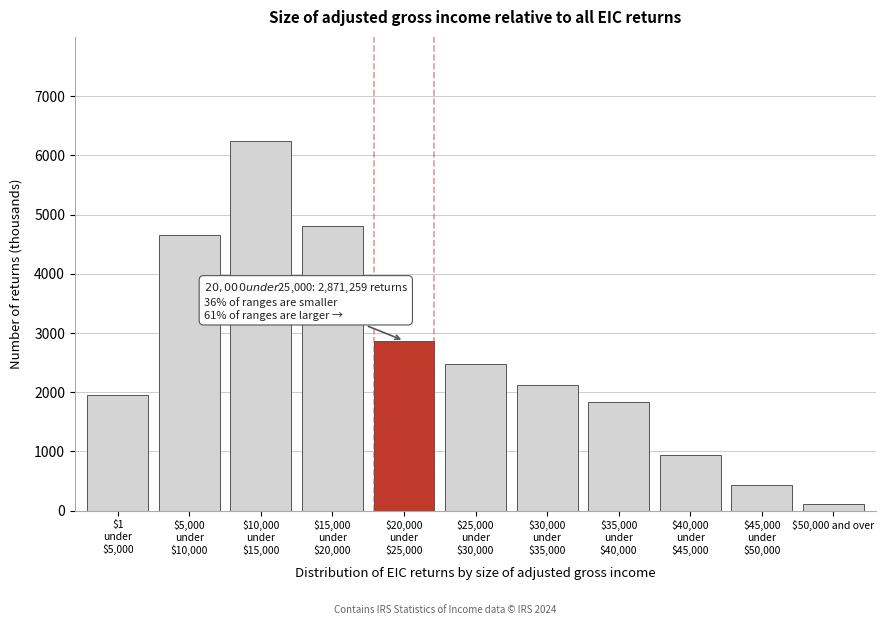

Reading left to right, what are all the values shown in this chart?

1947.1	4657.2	6249.9	4803.5	2871.3	2474.9	2126.7	1827.4	933.8	429.8	105.4